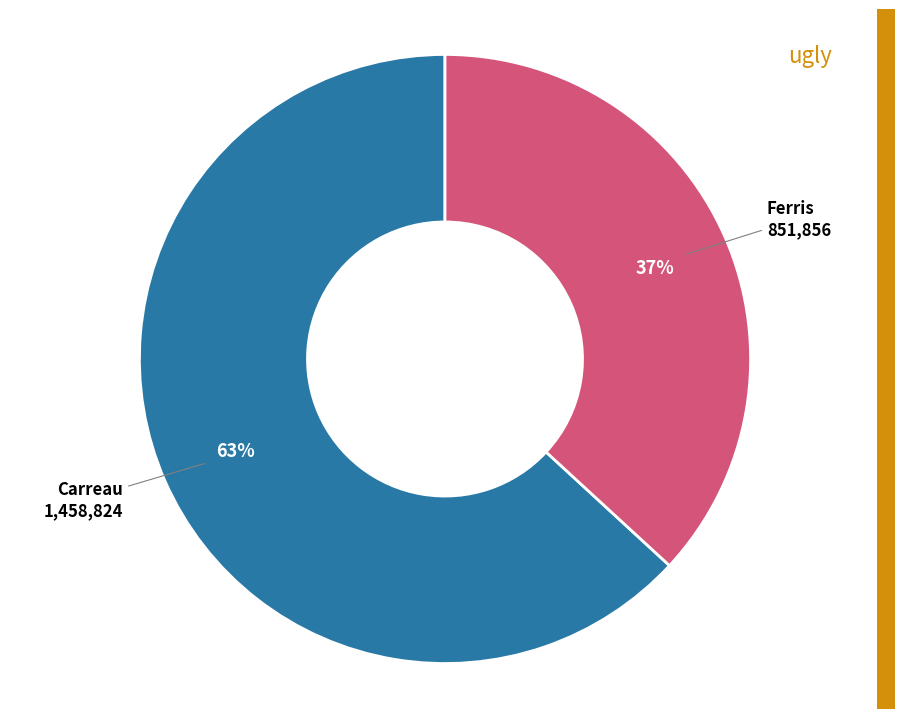

How many slices are in this pie chart?

2